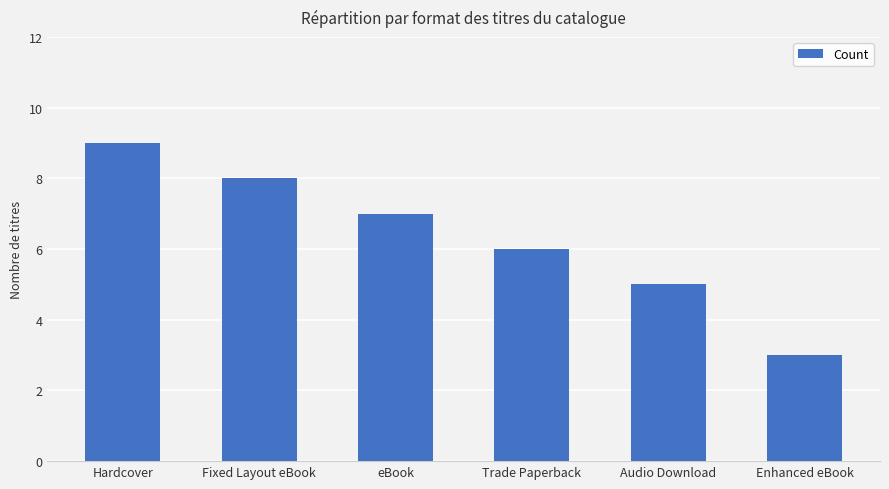

How many bars are there in total?

6